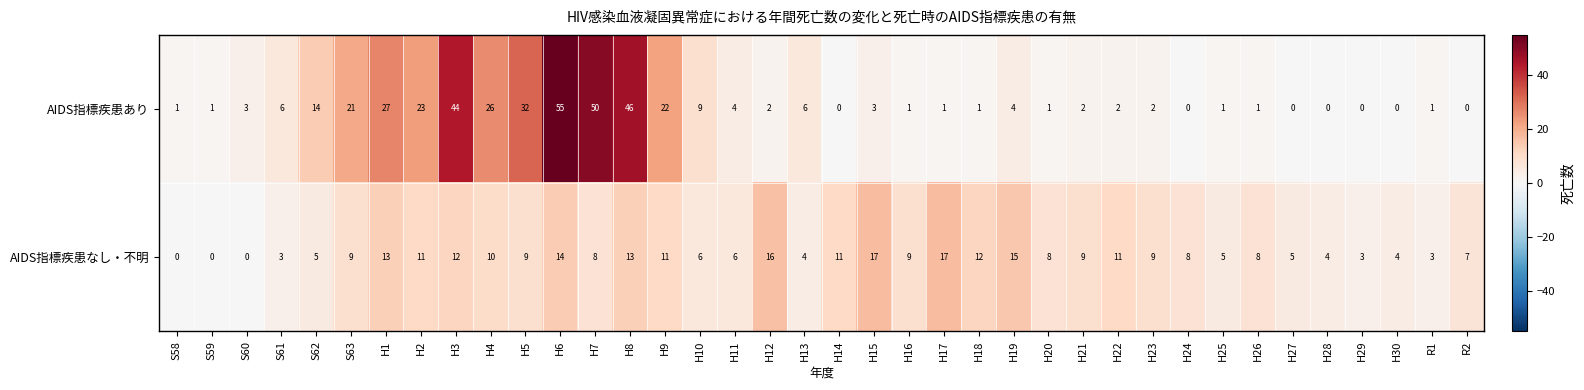

List the series in order of their peak value, highest first.

AIDS指標疾患あり, AIDS指標疾患なし・不明